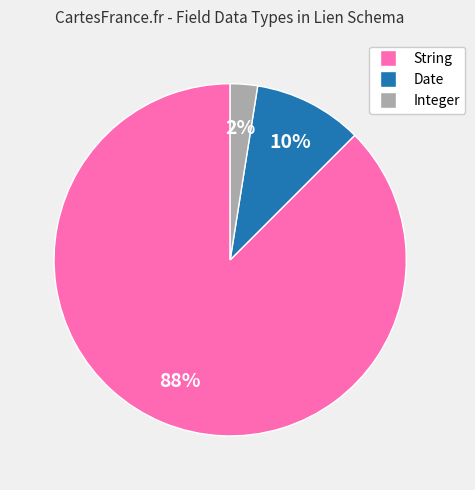

Is there a majority slice in this chart?

Yes